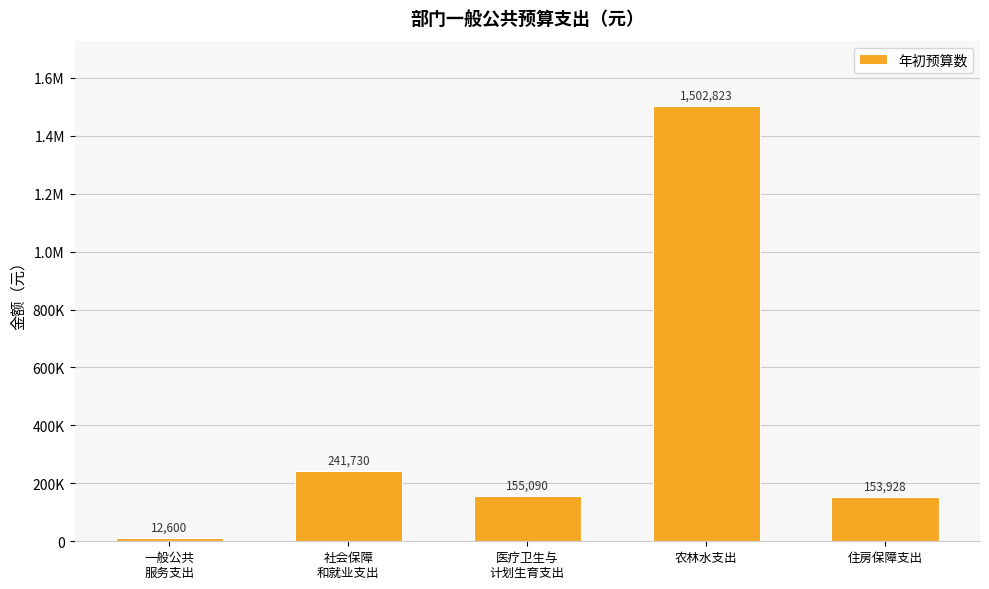

Are the bars horizontal?

No